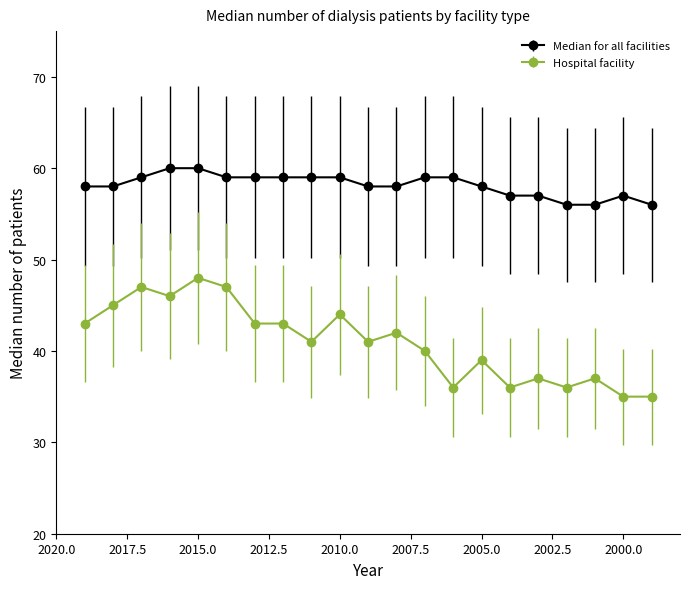

True or false: Median for all facilities has more than 1 points higher than both neighbors.

False